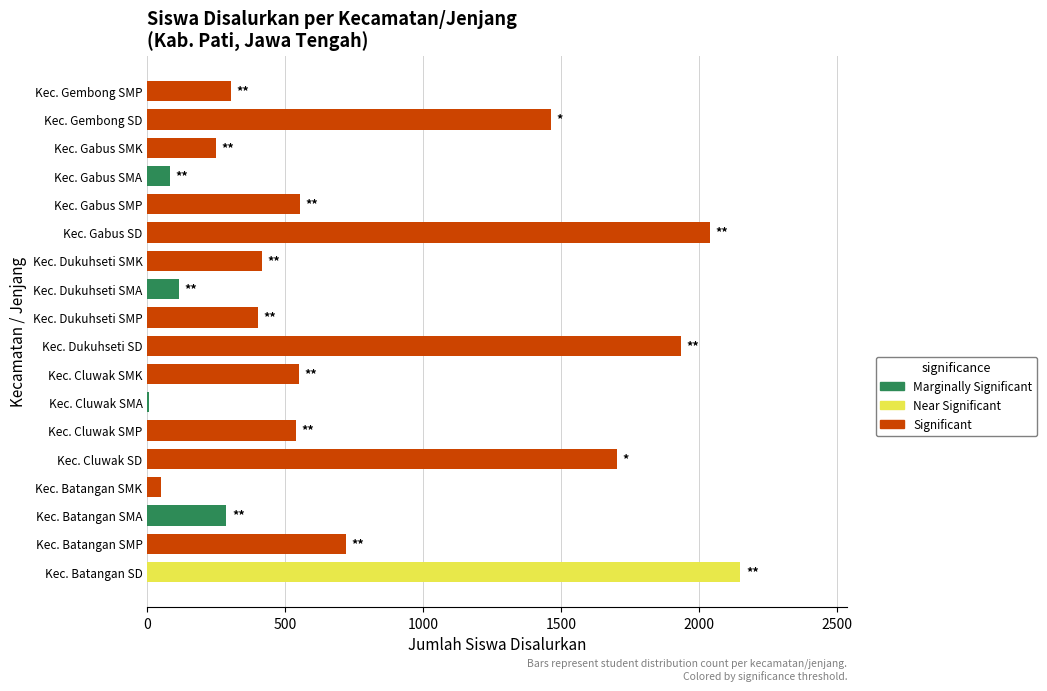

At which category does the chart reach its peak across all series?

Kec. Batangan SD